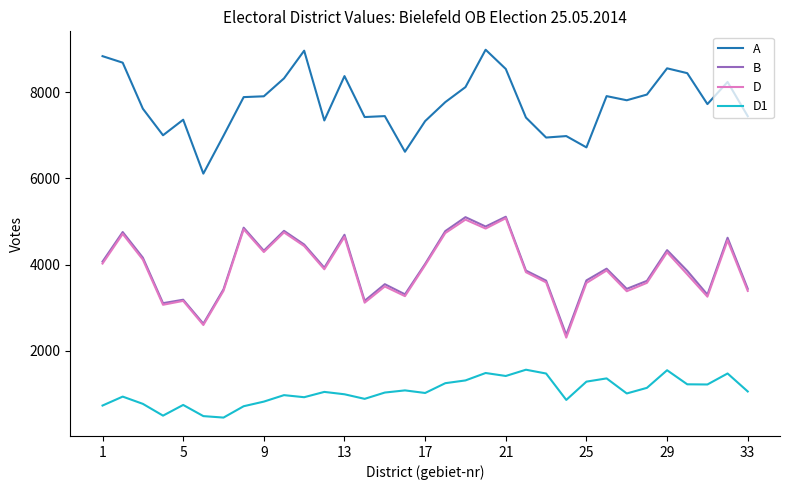

True or false: D and D1 cross at least once.

False